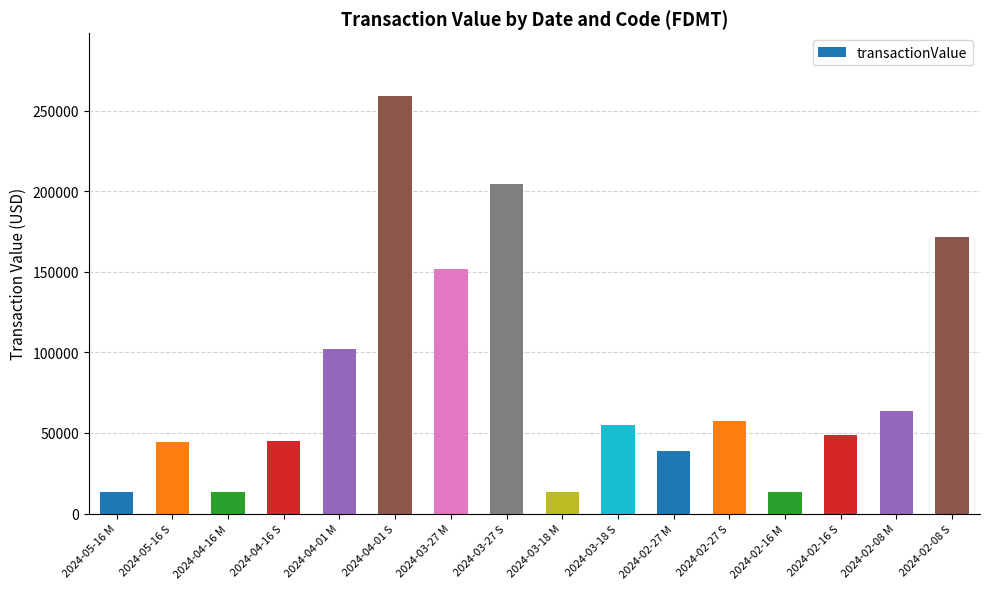

Is it true that the value at 2024-04-16 S is 14816?

False